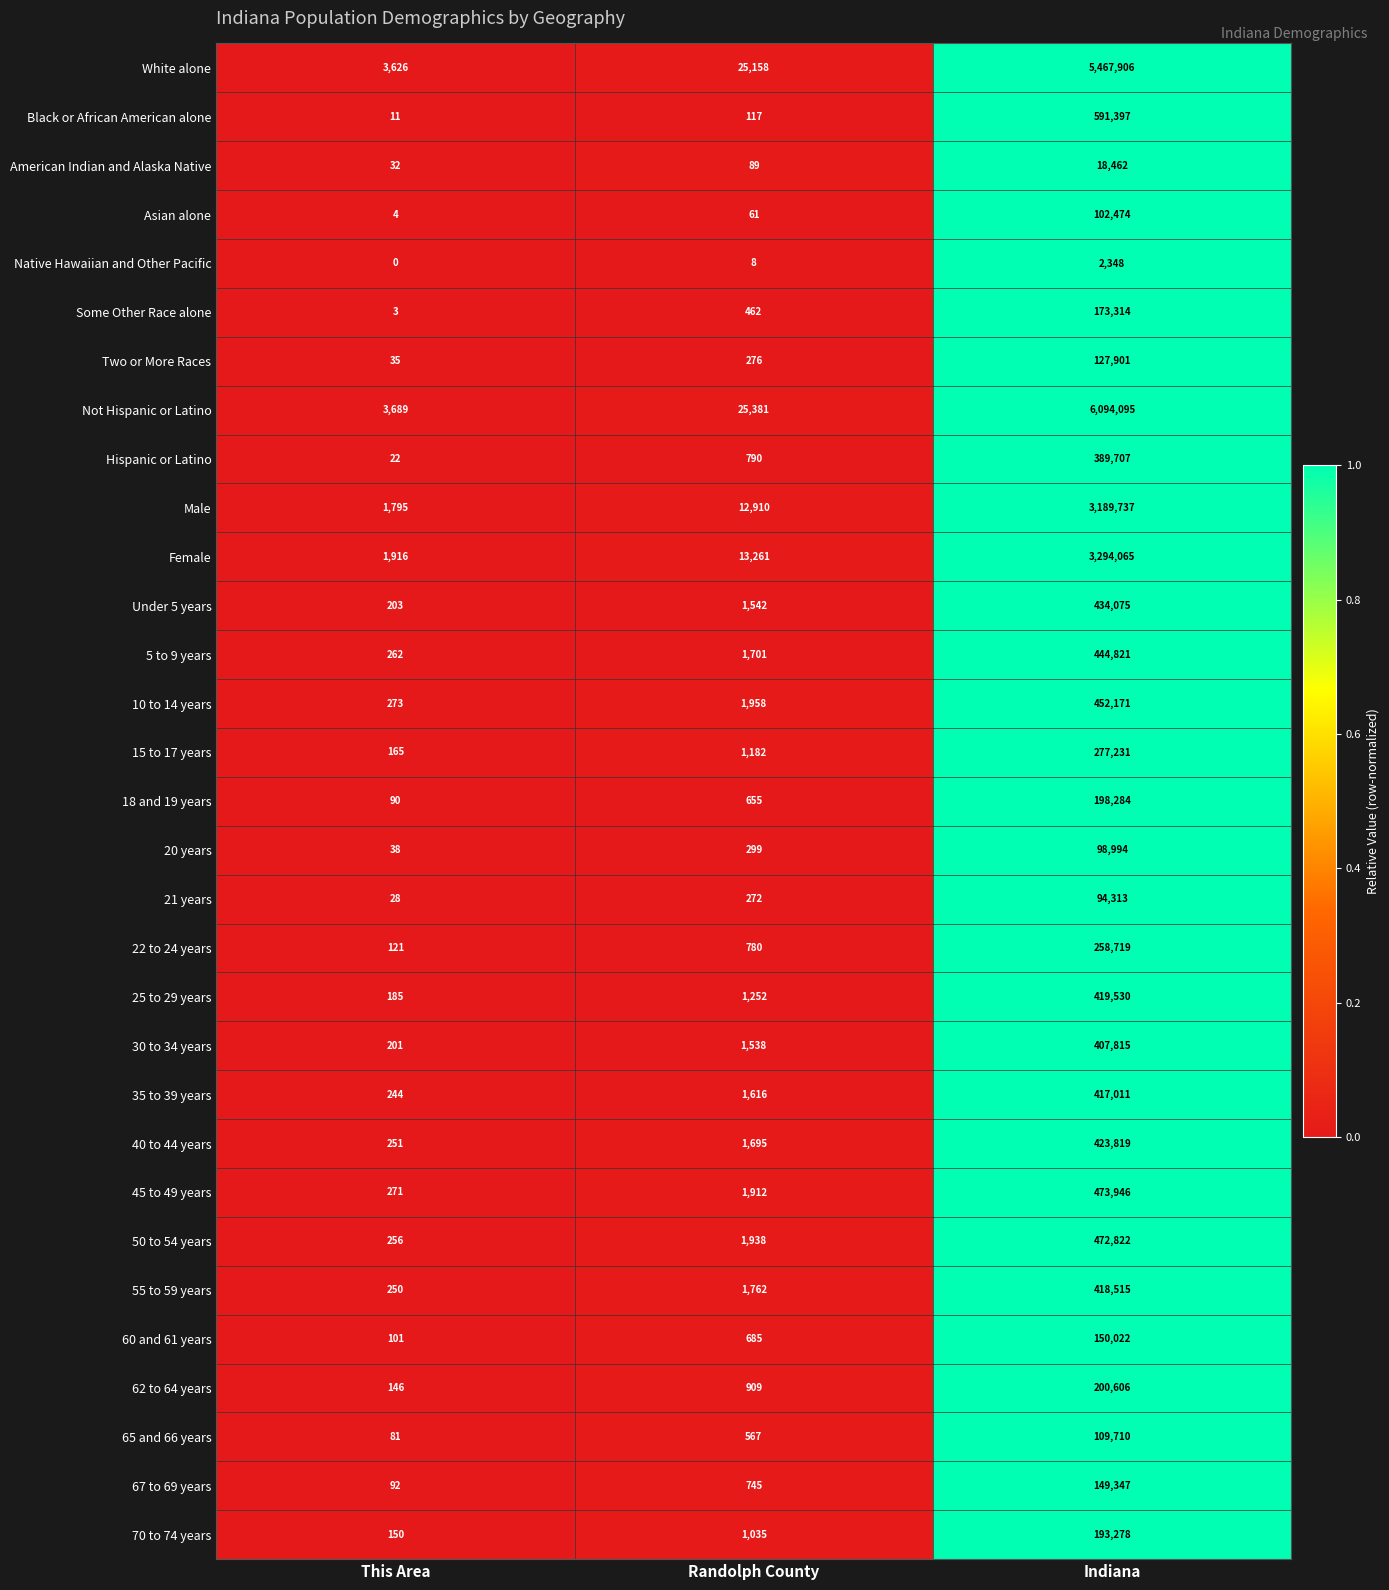

What is the spread (max minus min) of values at Randolph County?

25373